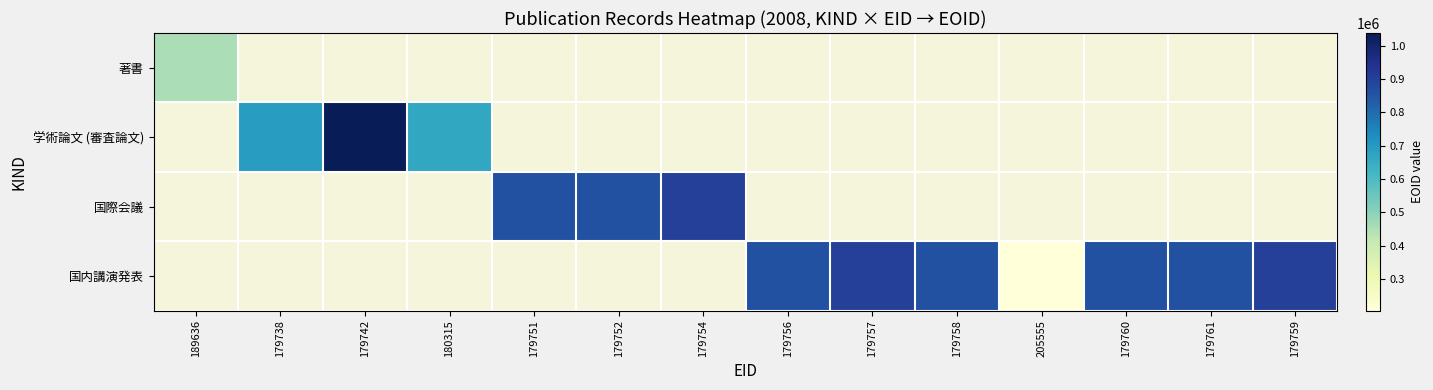

At how many categories does at least one series exceed 299310?

13